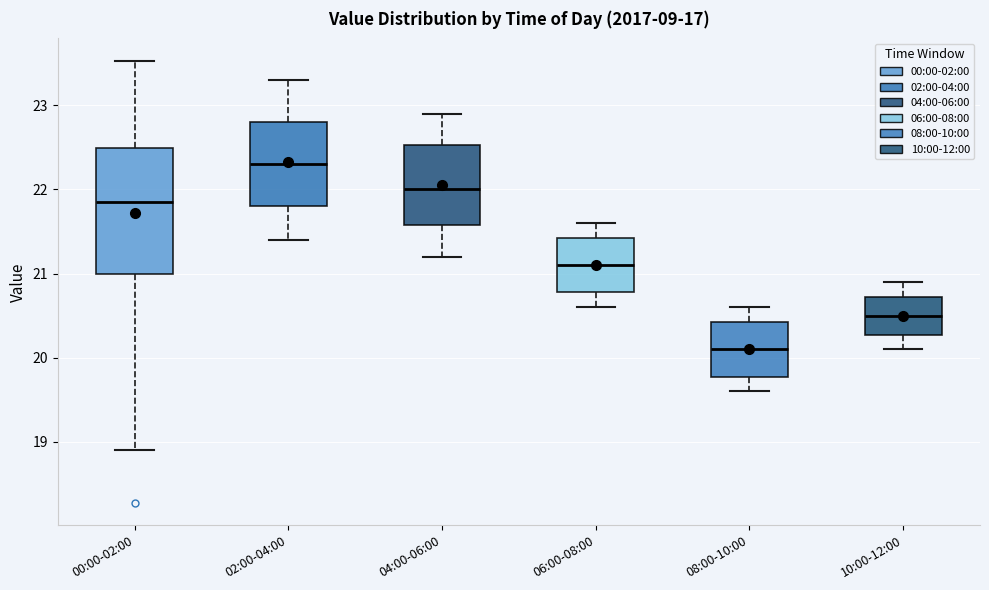

Which box's median line is the highest?

02:00-04:00